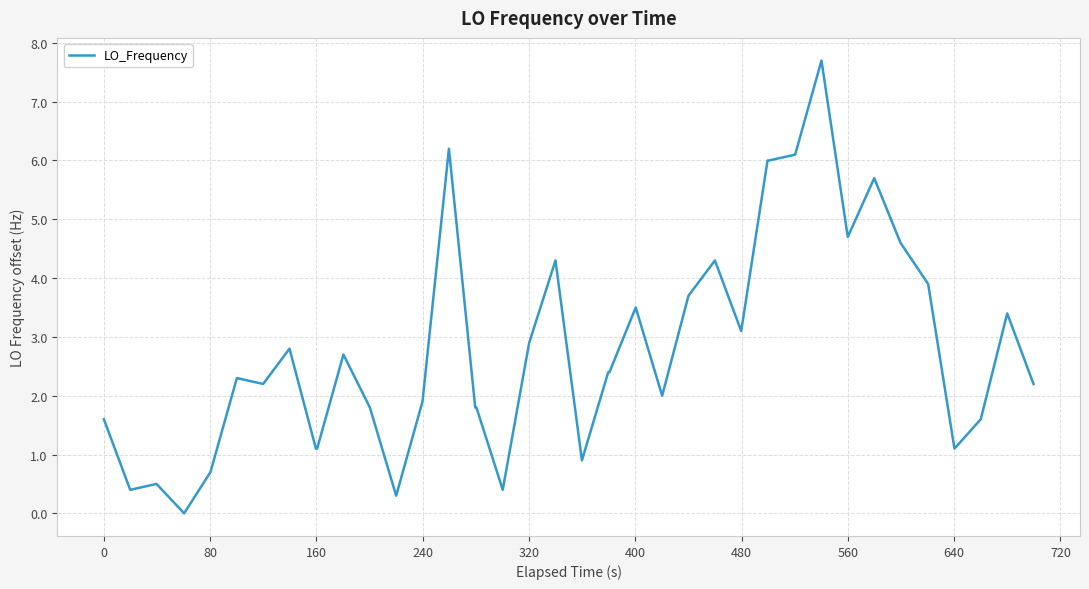

Count the number of categories in the chart.

40